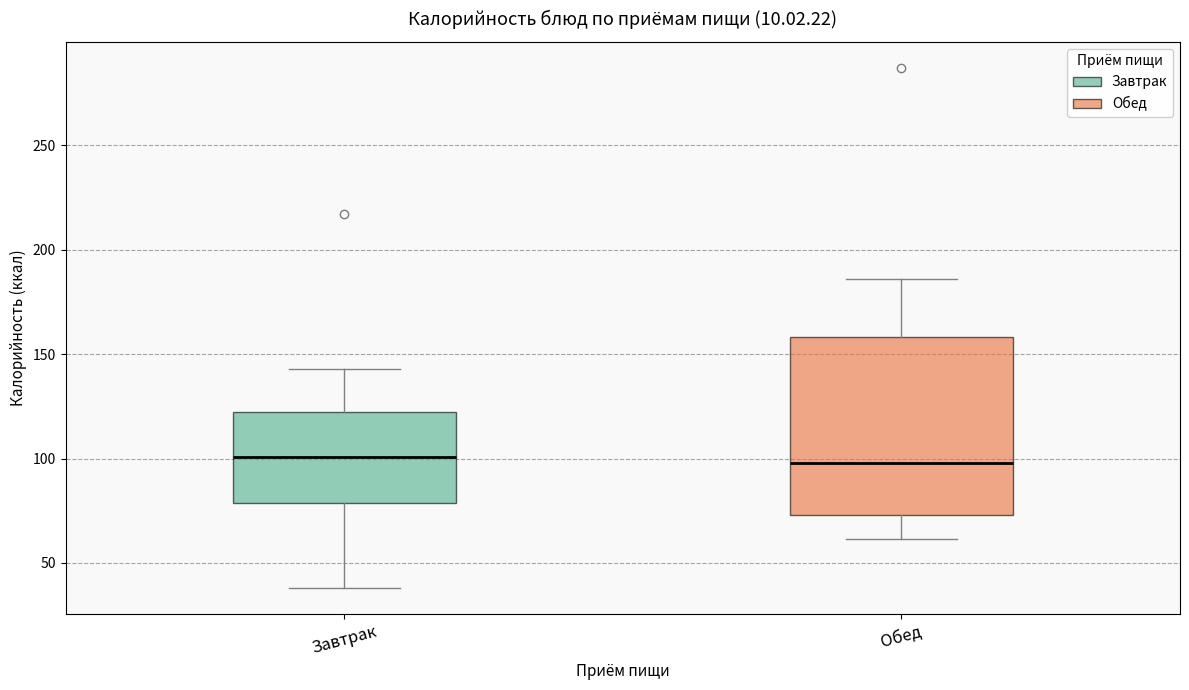

Reading left to right, transcribe this box plot: for each box, give where its median line is, the range the box spans, and where its two whiskers end, as read against the y-axis. The values are not printed on the chart, so give them approximately, as read against the axis.

Завтрак: median 100, box 80 to 125, whiskers 40 to 145
Обед: median 100, box 75 to 160, whiskers 60 to 185